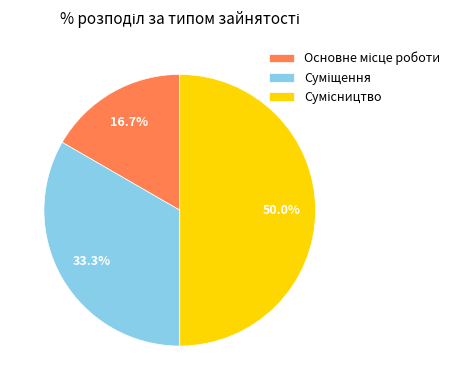

How many segments does this pie chart have?

3